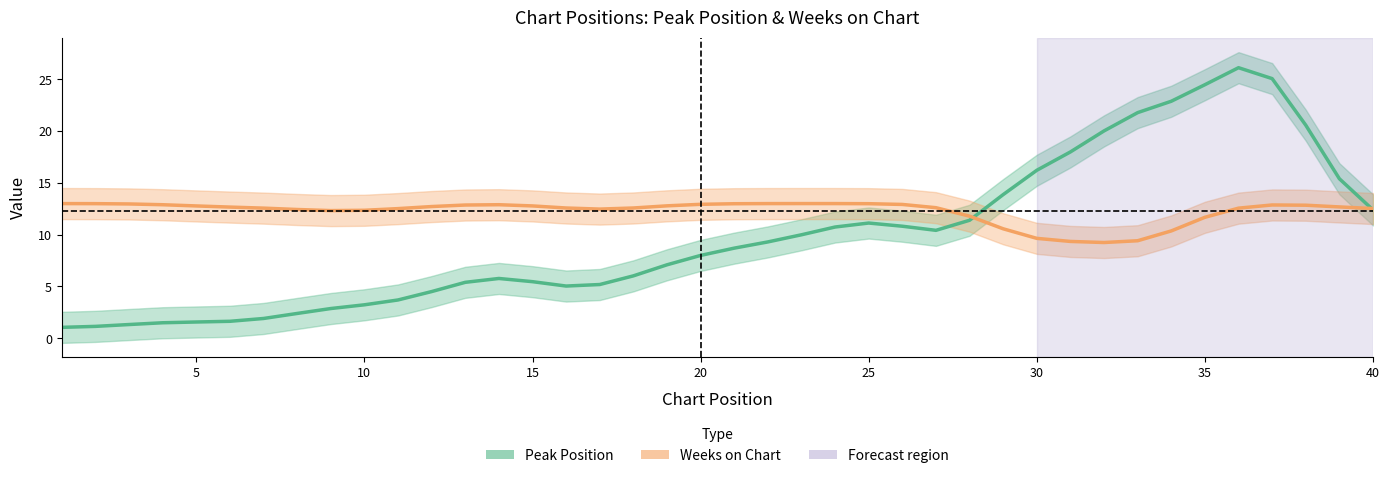

Is the value of Weeks on Chart at 35 greater than the value of Peak Position at 11?

Yes